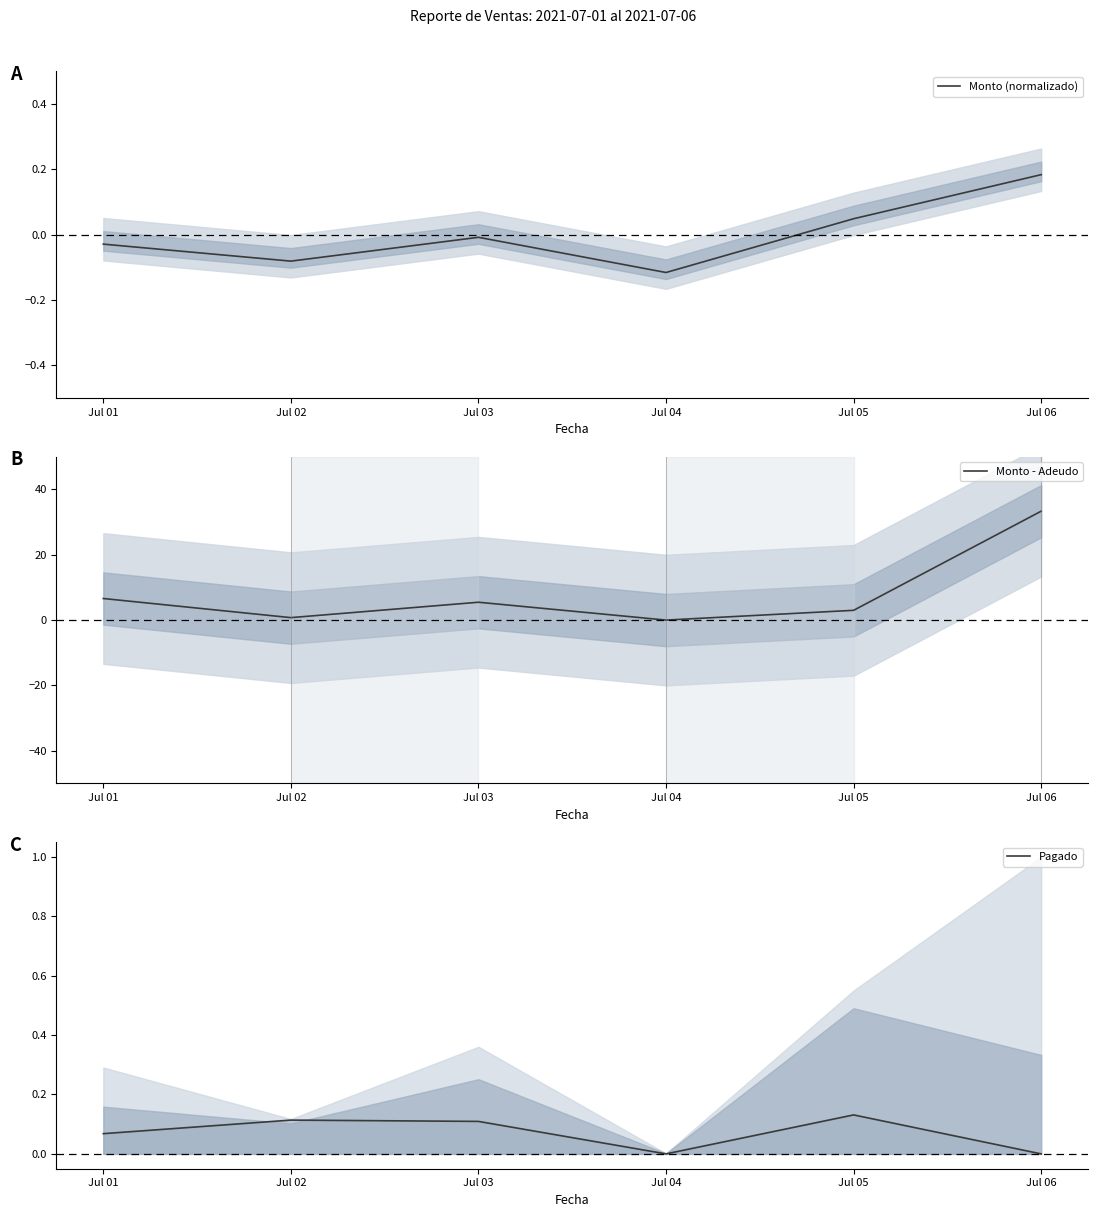

How many data points in Monto - Adeudo are less than 5?

3